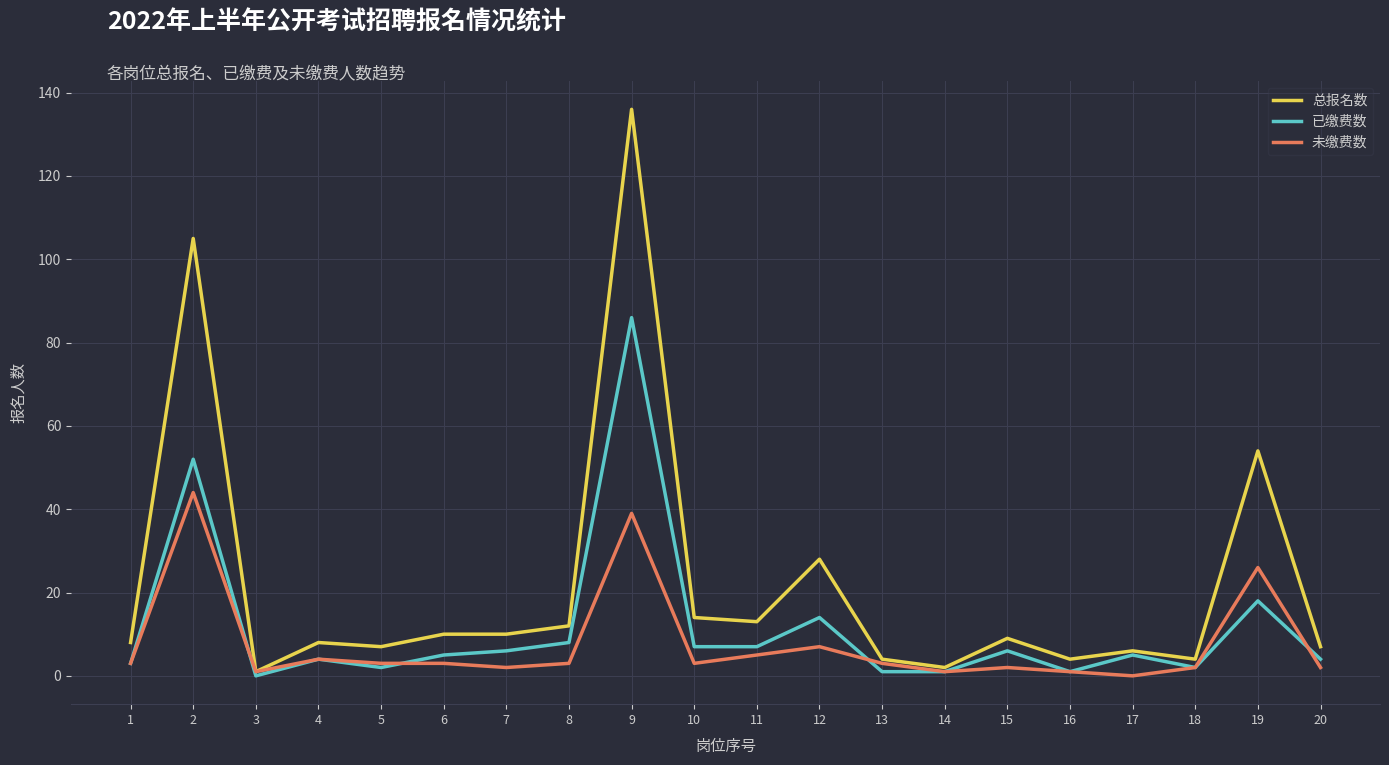

At 7, list the series in order from largest to smallest.

总报名数, 已缴费数, 未缴费数